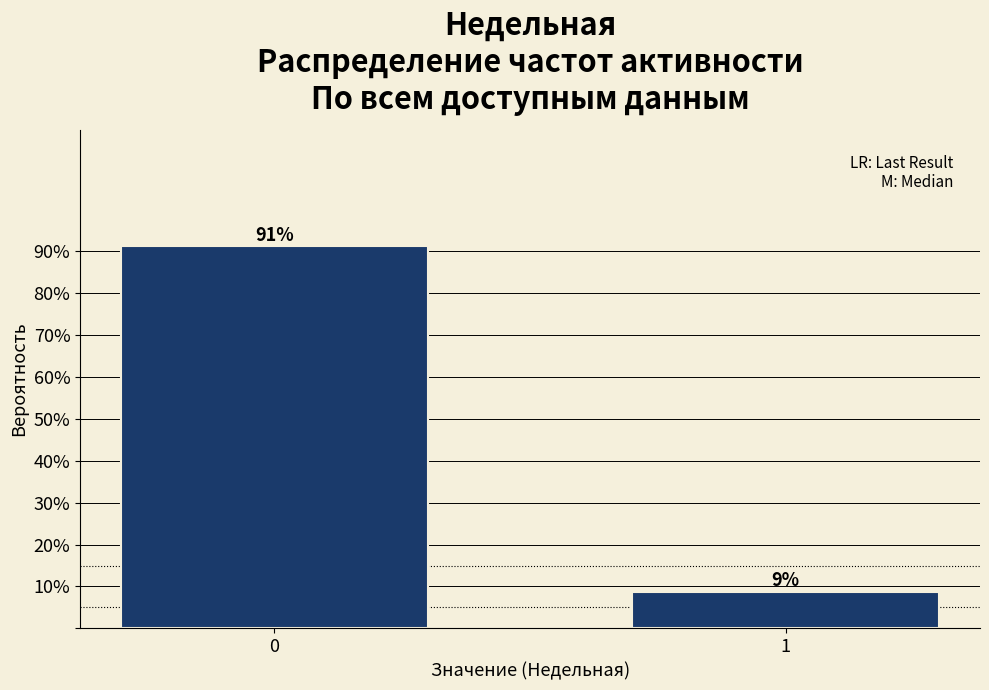

Is it true that the value at 1 is 3.4?

False